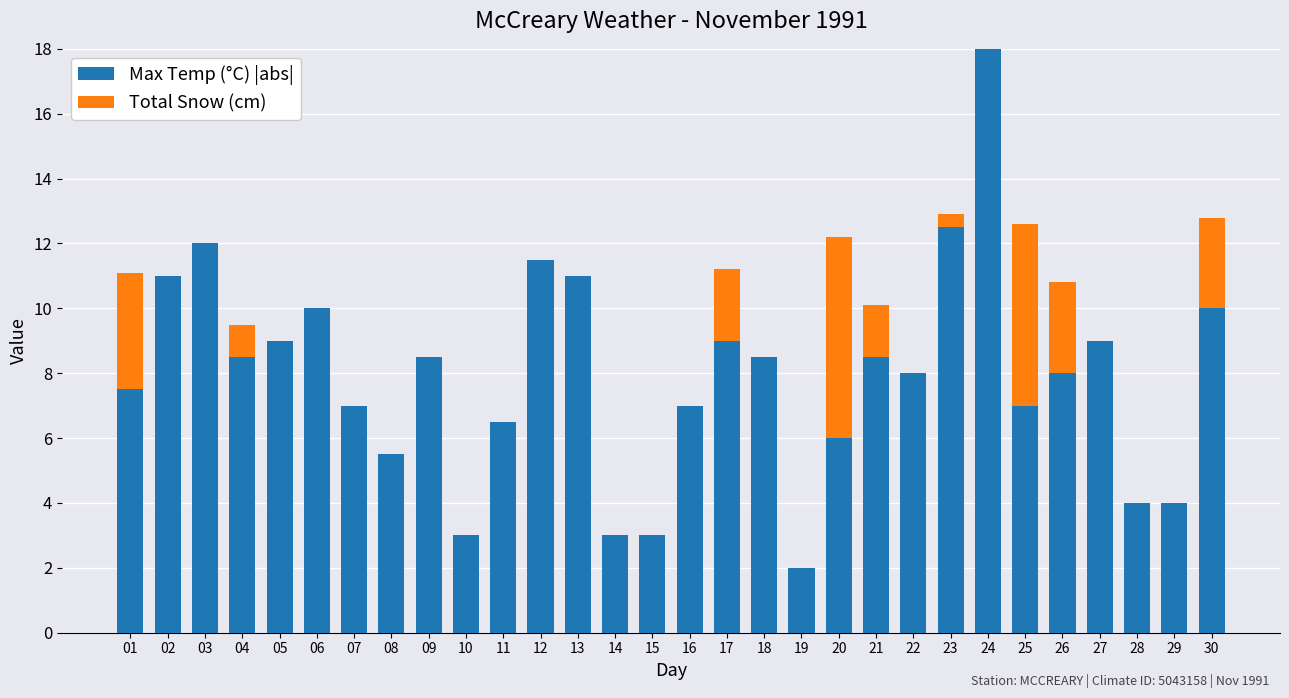

Are the bars grouped side by side (vs. stacked)?

No